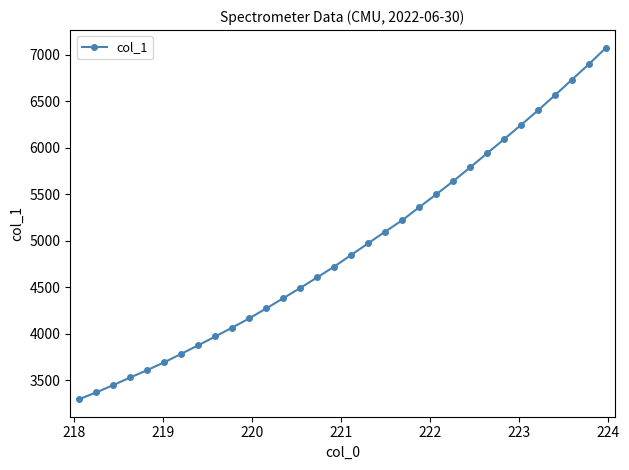

What is the value of the 27th point from the left?

6245.8